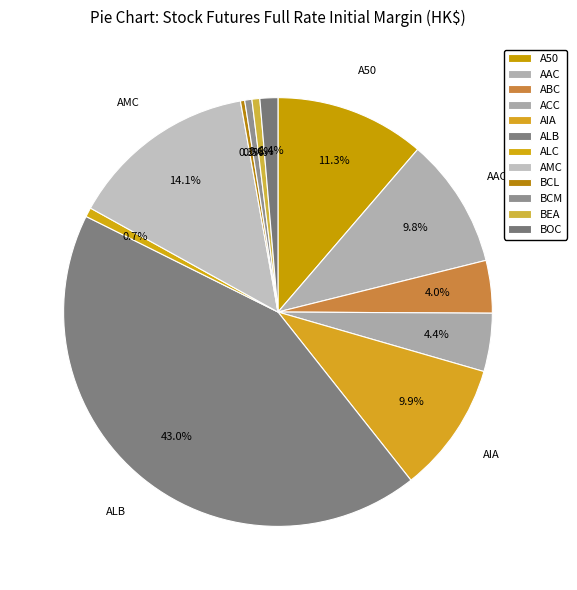

Is it true that BCL is 14% of the pie?

False